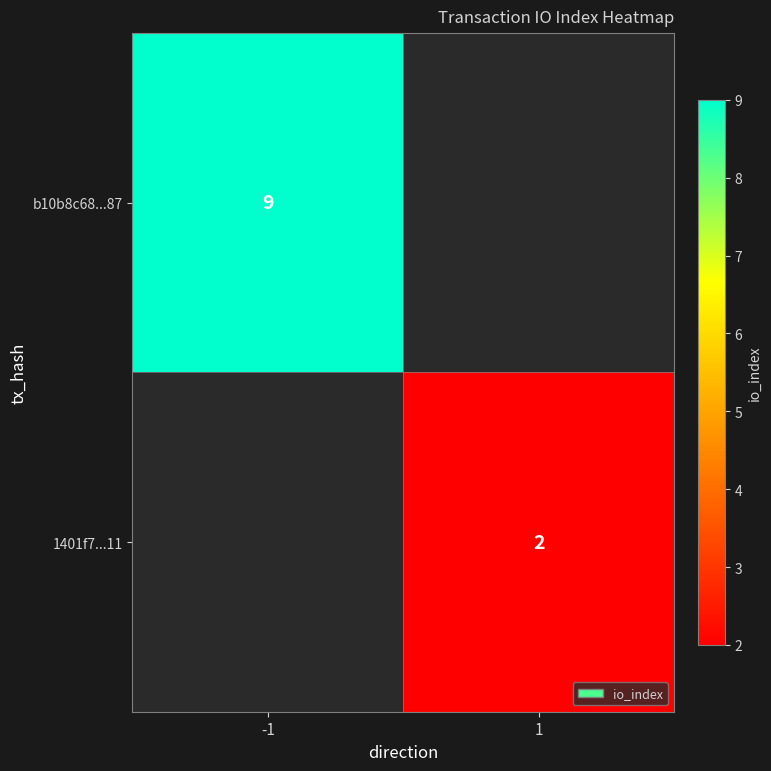

At how many categories does at least one series exceed 4?

1